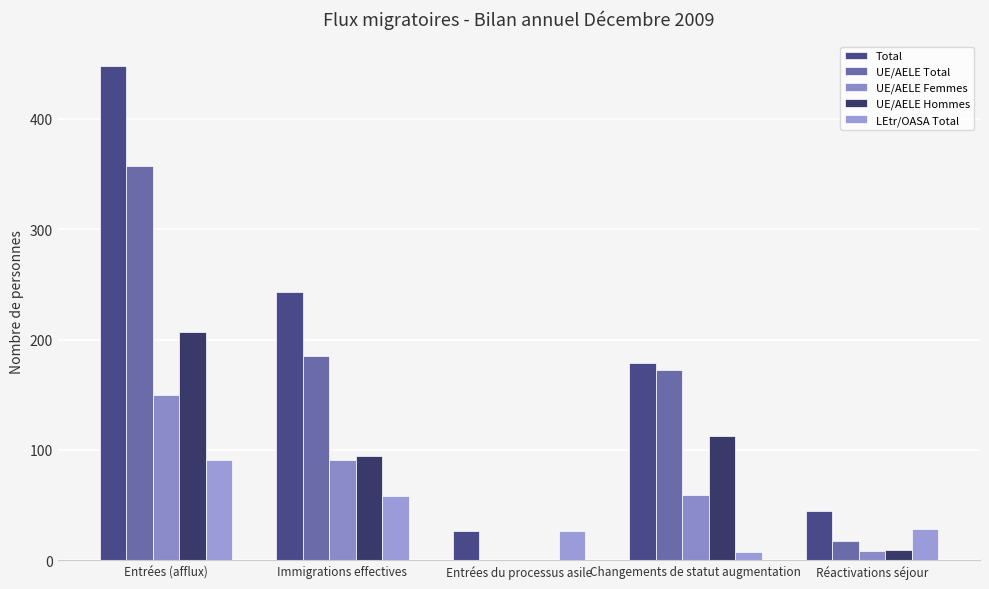

How many groups of bars are there?

5